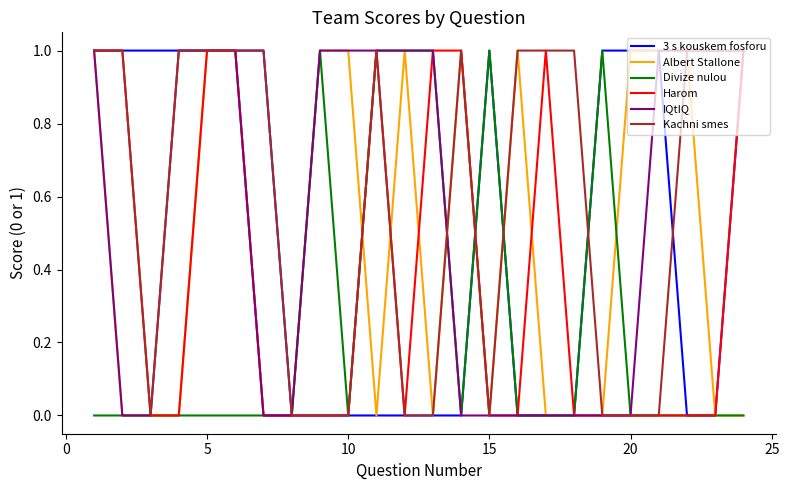

How many Kachni smes values are between 0 and 1?

24